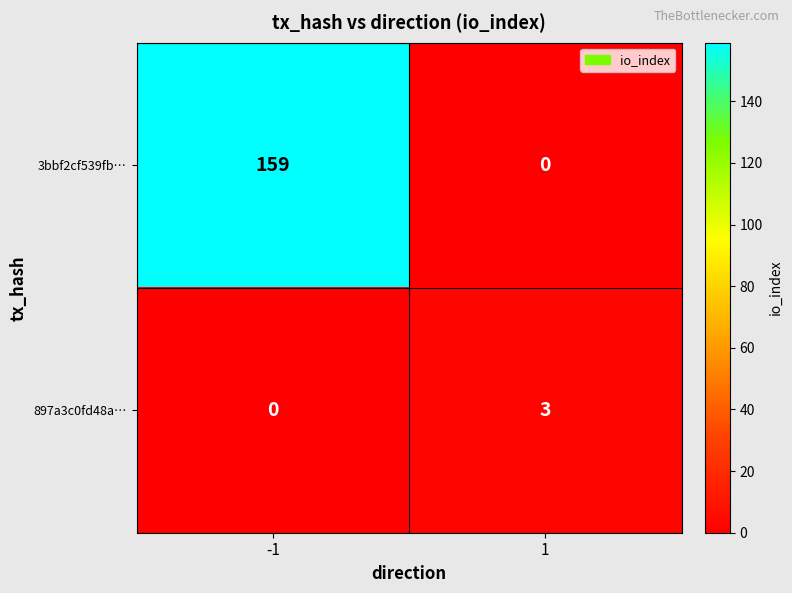

Is it true that 897a3c0fd48a… equals 0 at -1?

True